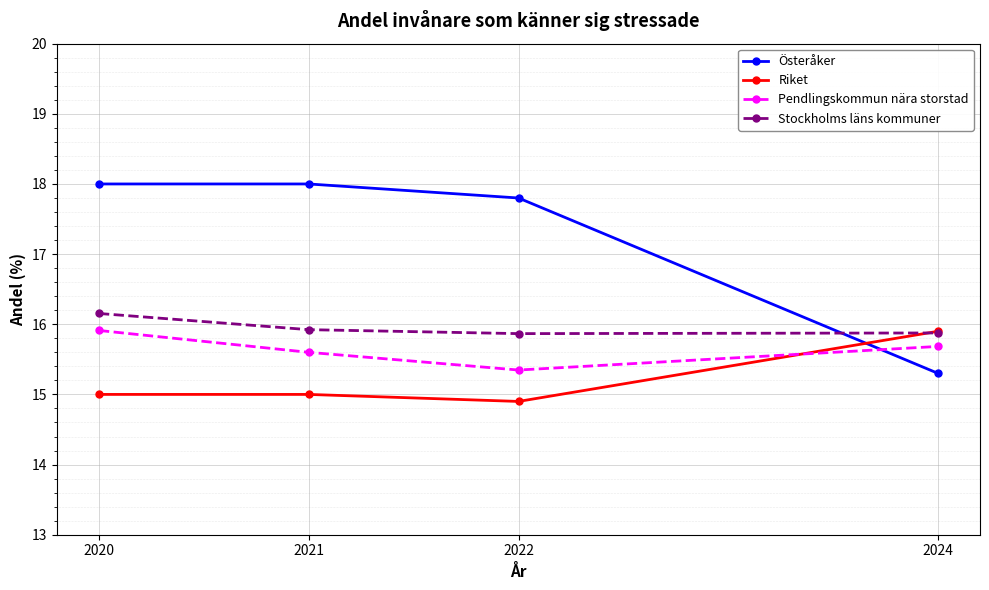

What is the value of the Riket point at the 1st from the left?

15.0